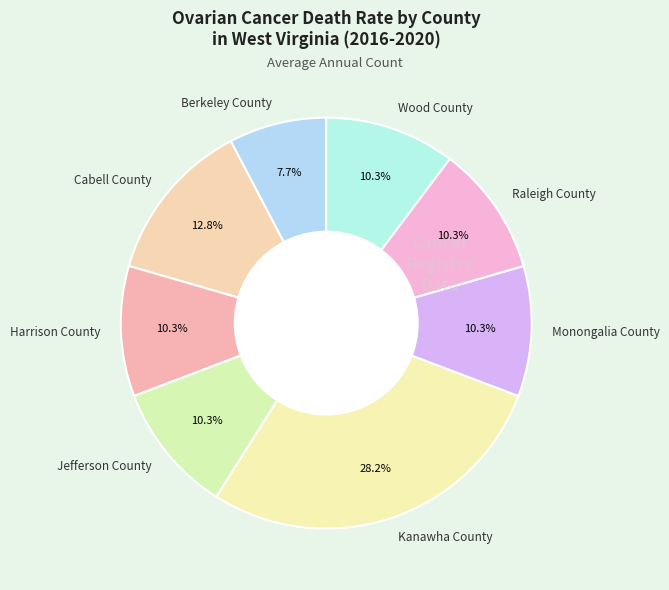

What is the ratio of the value at Berkeley County to the value at Cabell County?

0.6